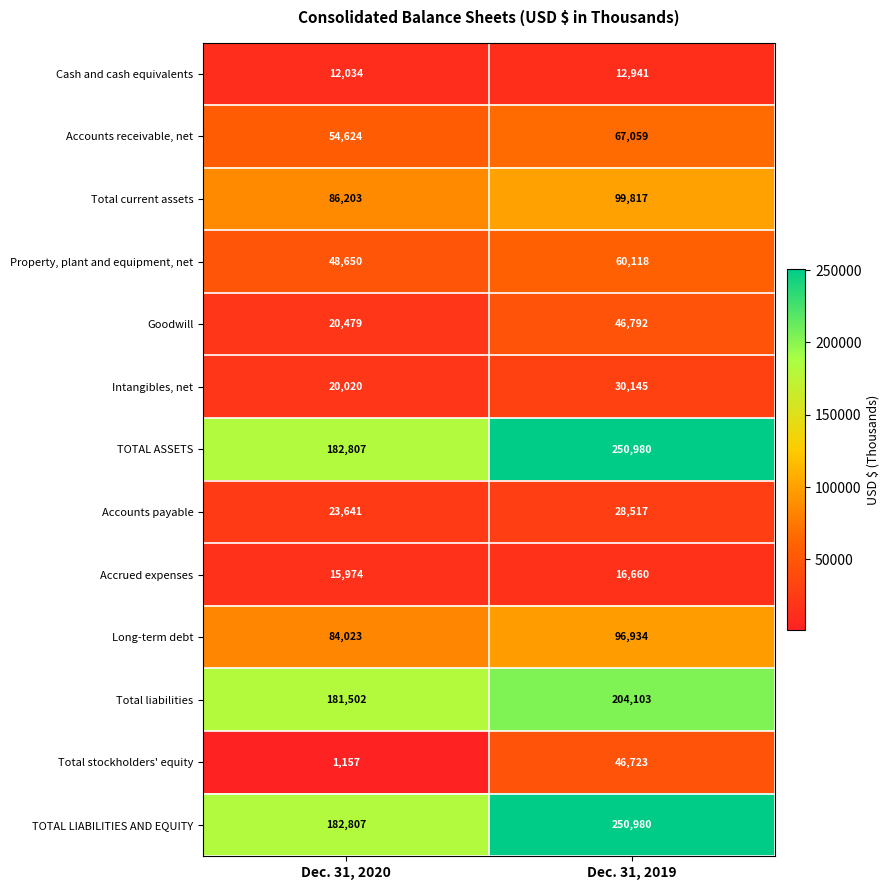

Rank the categories by TOTAL LIABILITIES AND EQUITY value from lowest to highest.

Dec. 31, 2020, Dec. 31, 2019